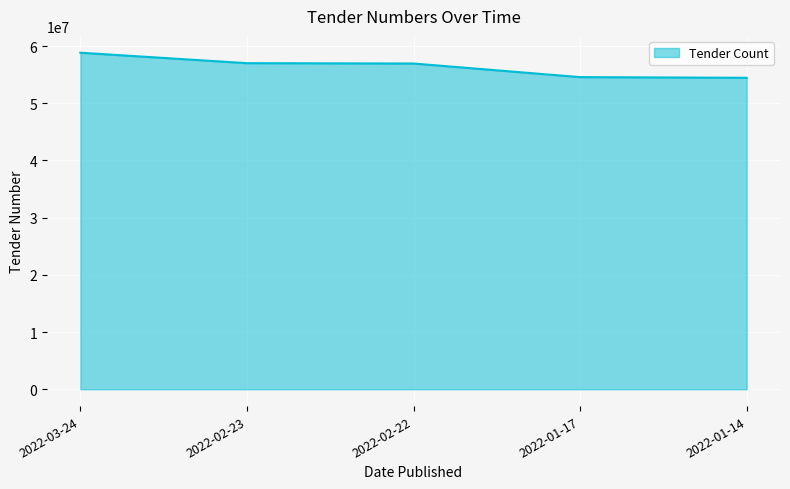

What is the sum of the values at 2022-01-14 and 2022-02-23?

111472296